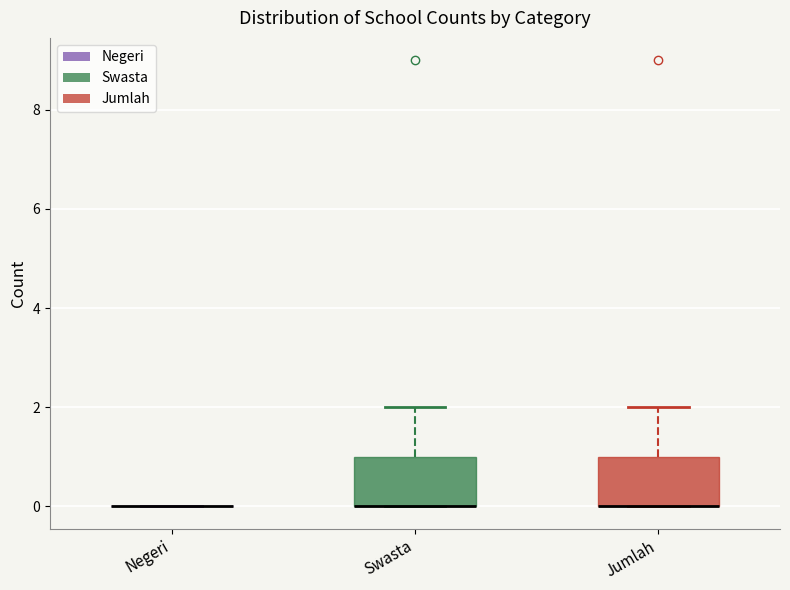

Reading left to right, read every box against the y-axis: the position of its median line, the range the box covers, and the ends of its whiskers. The values are not printed on the chart, so give them approximately, as read against the axis.

Negeri: box collapsed to a line at 0, whiskers 0 to 0
Swasta: median 0 (drawn on the box's lower edge), box 0 to 1, whiskers 0 to 2
Jumlah: median 0 (drawn on the box's lower edge), box 0 to 1, whiskers 0 to 2